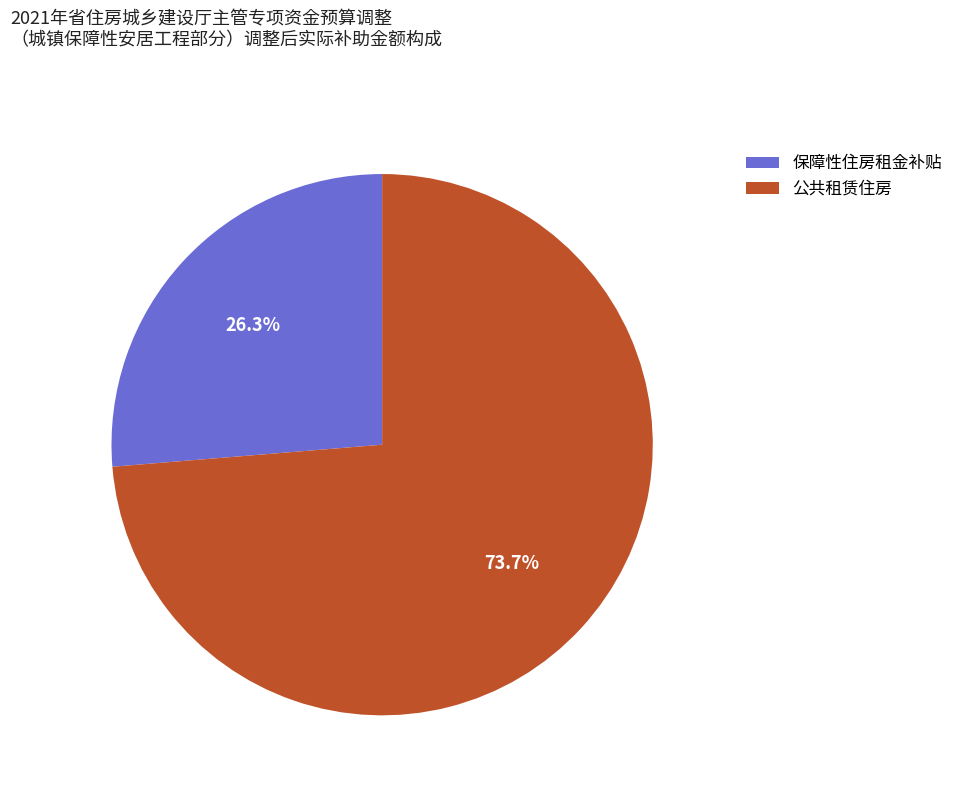

What percentage do 保障性住房租金补贴 and 公共租赁住房 together represent?

100.0%